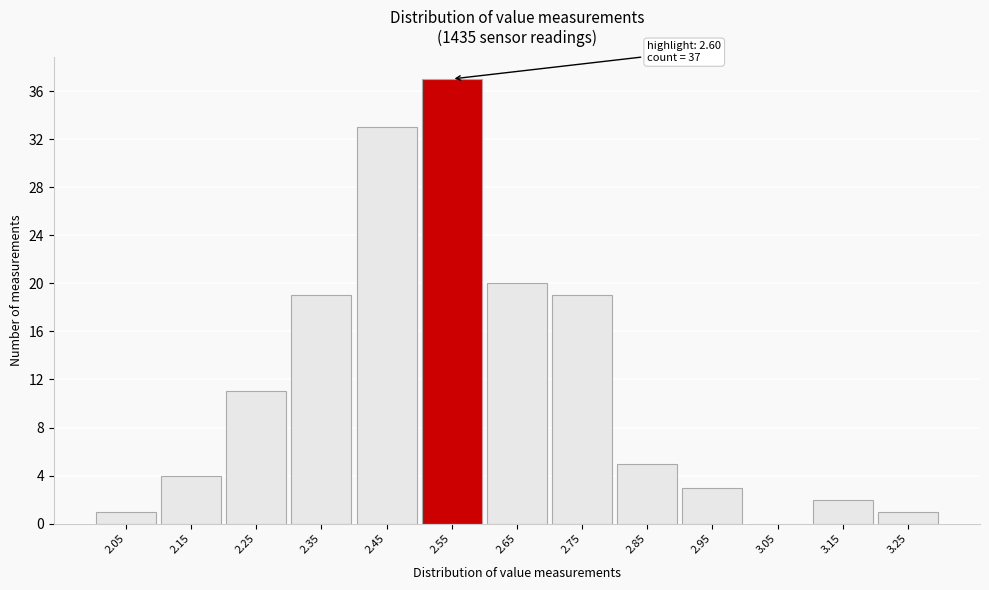

Reading left to right, transcribe all the data shown in this chart.

2.05=1	2.15=4	2.25=11	2.35=19	2.45=33	2.55=37	2.65=20	2.75=19	2.85=5	2.95=3	3.05=0	3.15=2	3.25=1